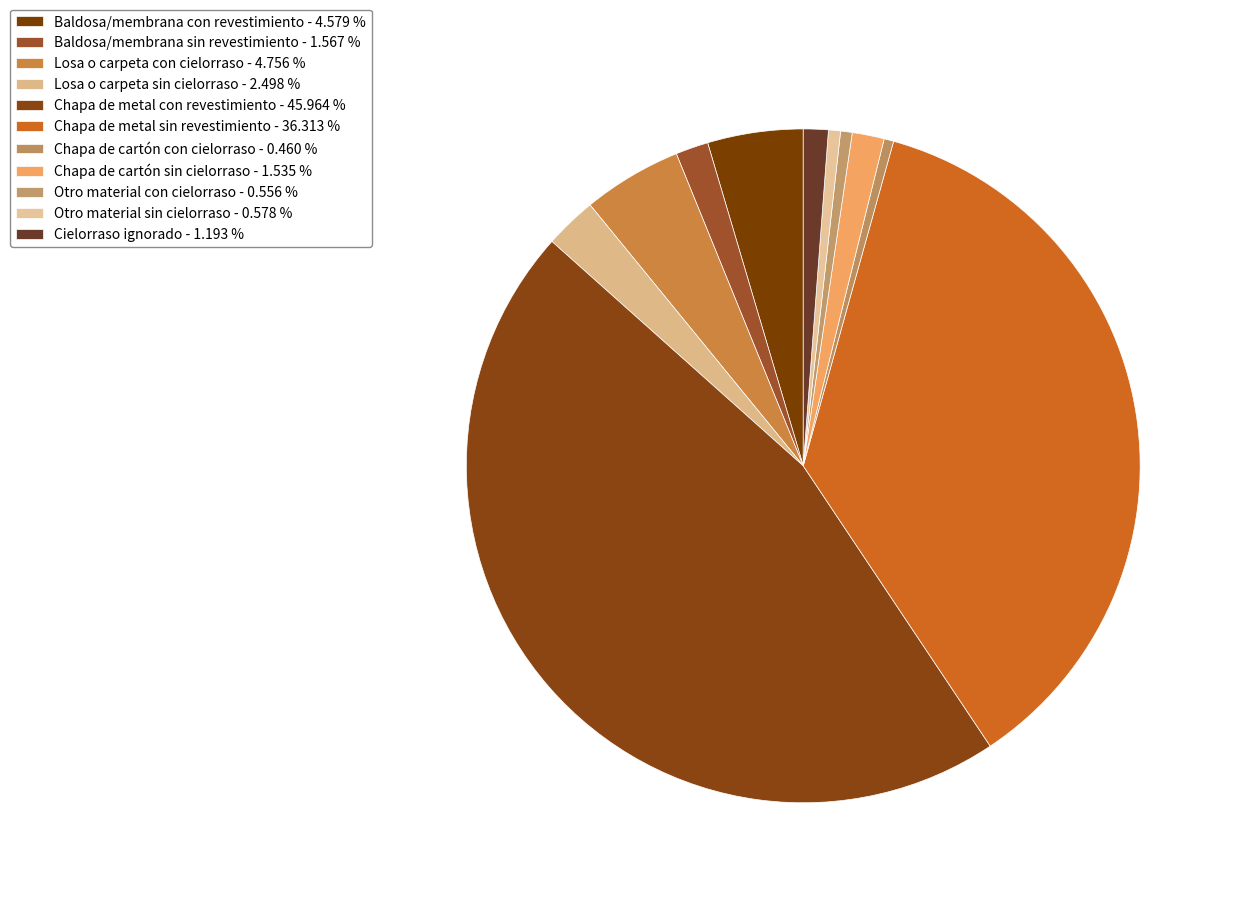

Is the sum of Losa o carpeta sin cielorraso and Chapa de cartón sin cielorraso greater than half?

No